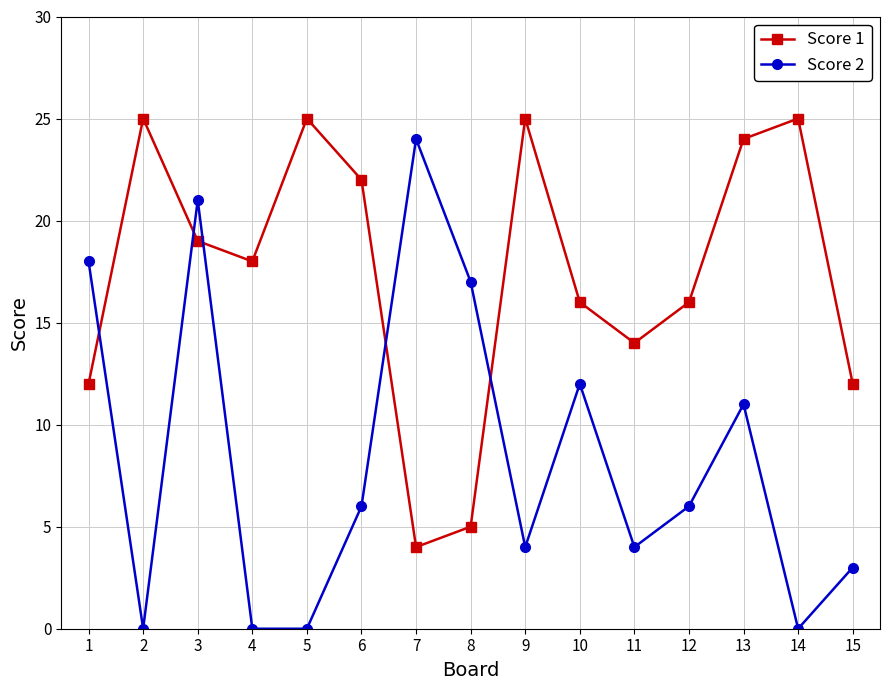

True or false: Score 1 has more than 2 points higher than both neighbors.

True